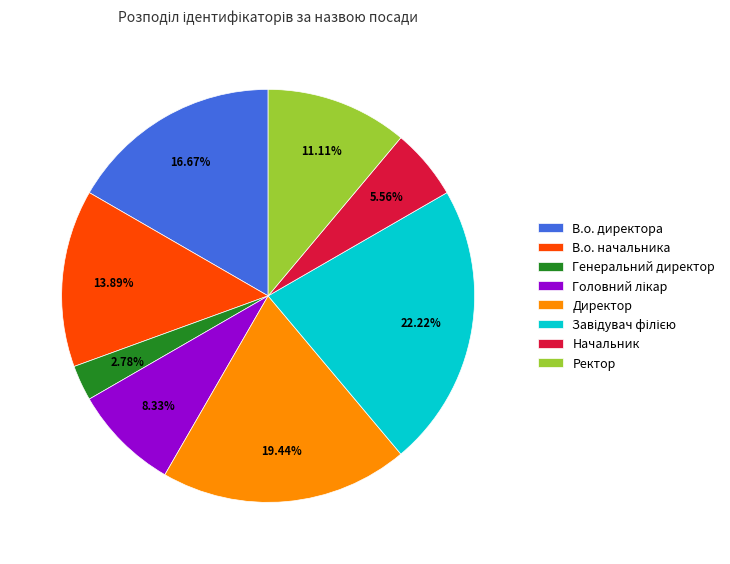

How many segments does this pie chart have?

8